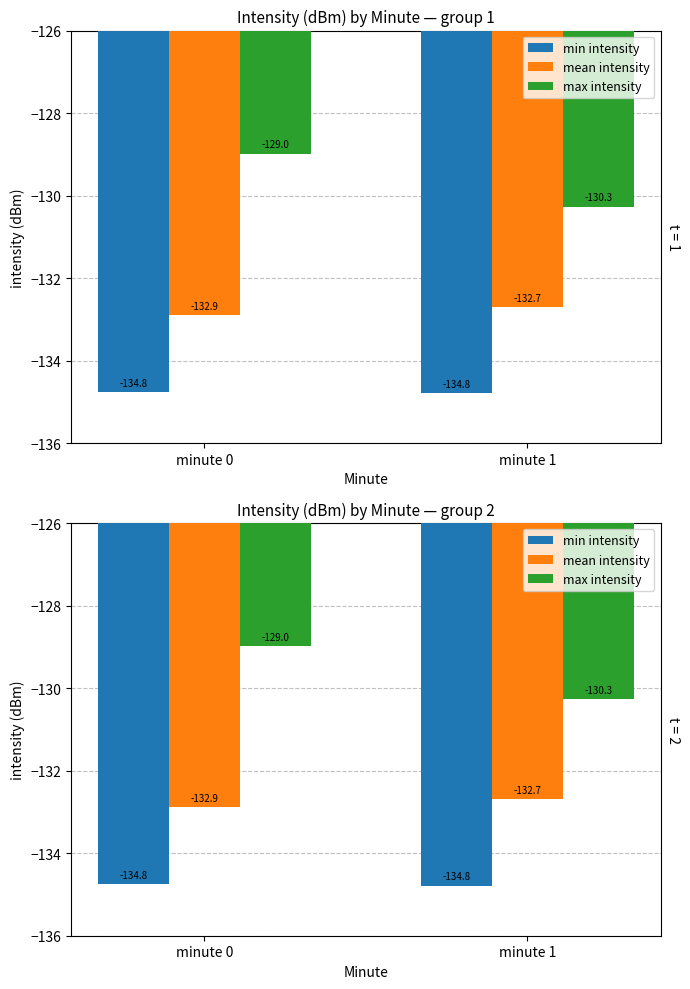

Rank the series by their average value, from highest to lowest.

max intensity, mean intensity, min intensity